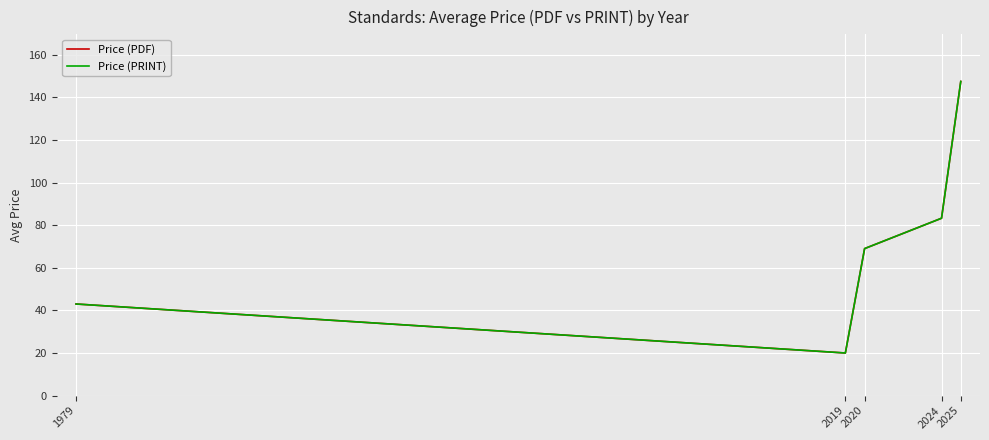

At which category is the sum across all series the highest?

2025